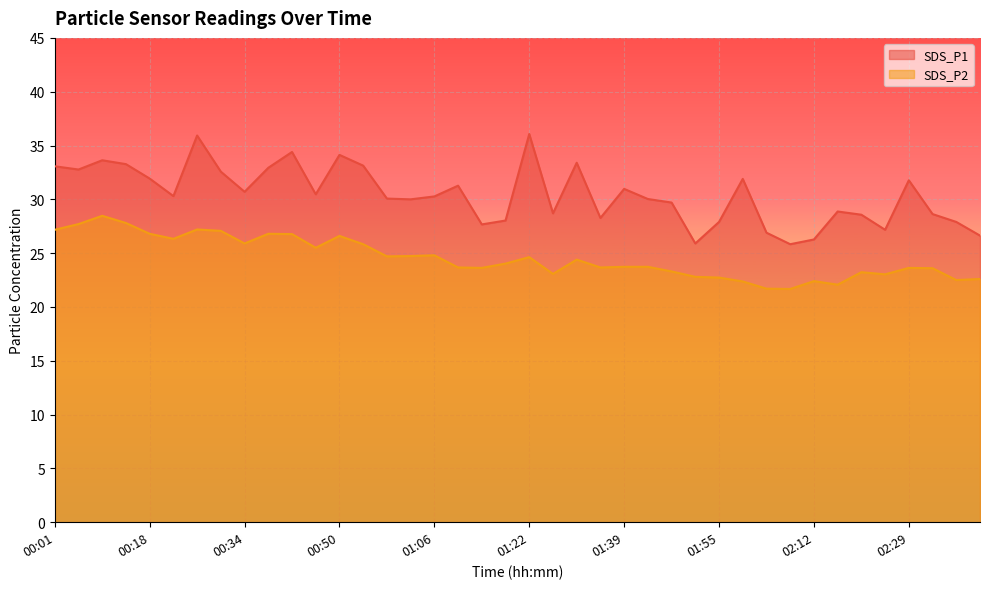

True or false: SDS_P2 and SDS_P1 cross at least once.

False